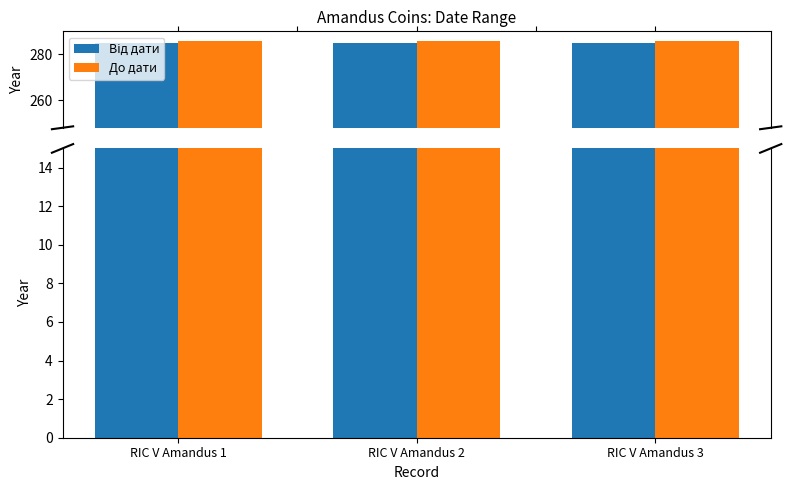

How many groups of bars are there?

3